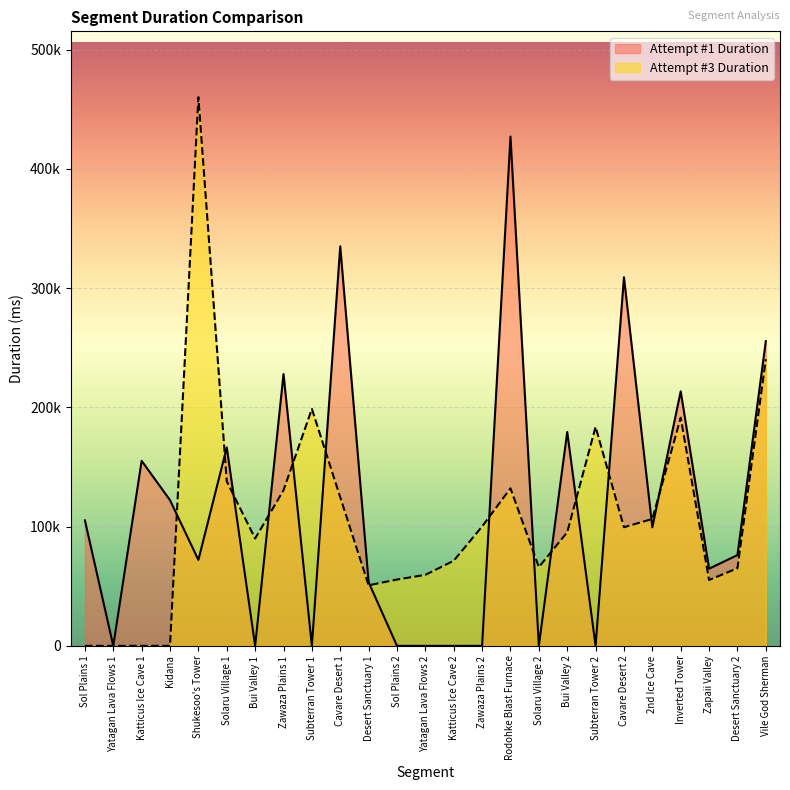

What is the value of the Attempt #1 Duration point at the 20th from the left?

309117